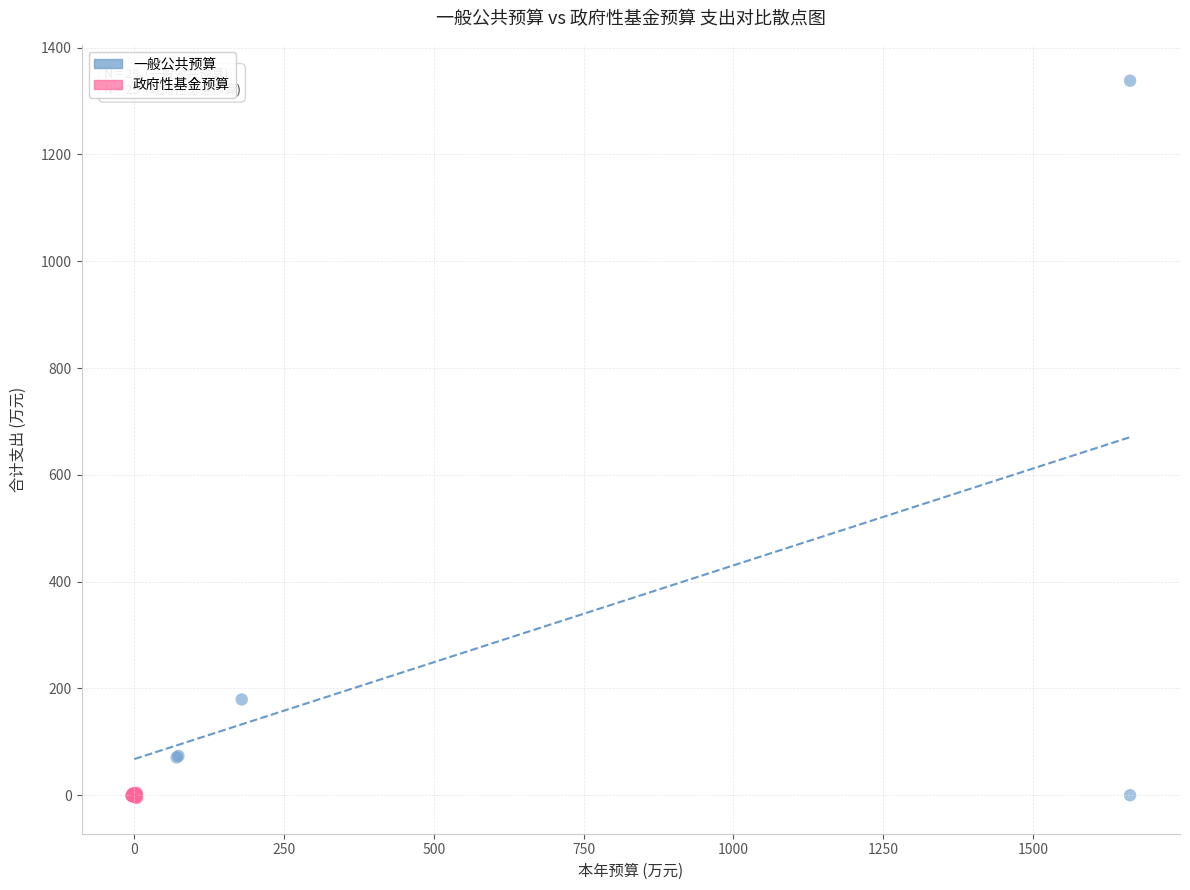

Which series reaches the maximum Y coordinate?

一般公共预算